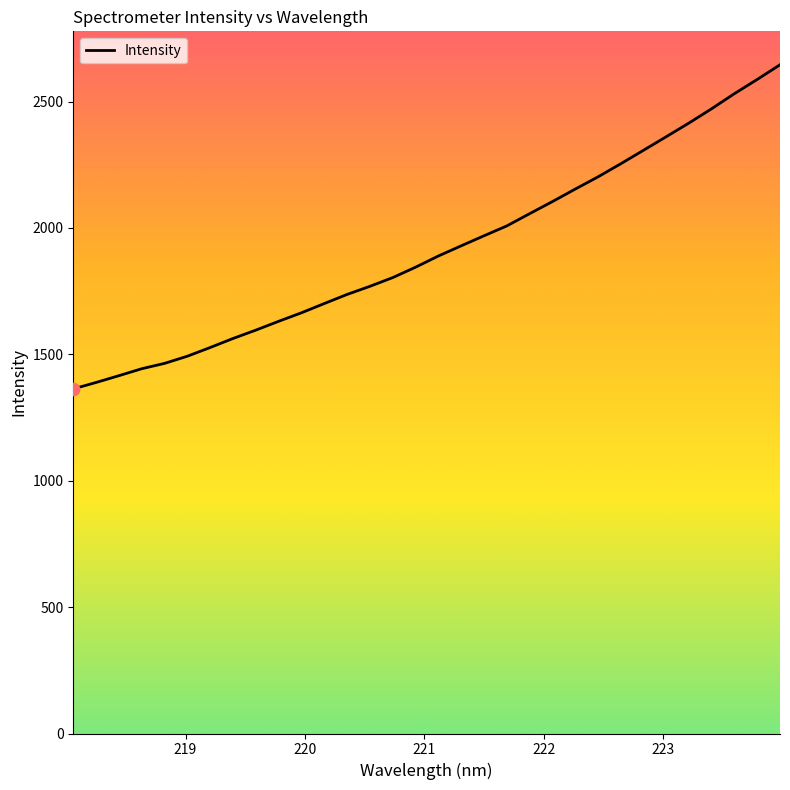

What is the difference between the maximum and minimum values?

1282.3